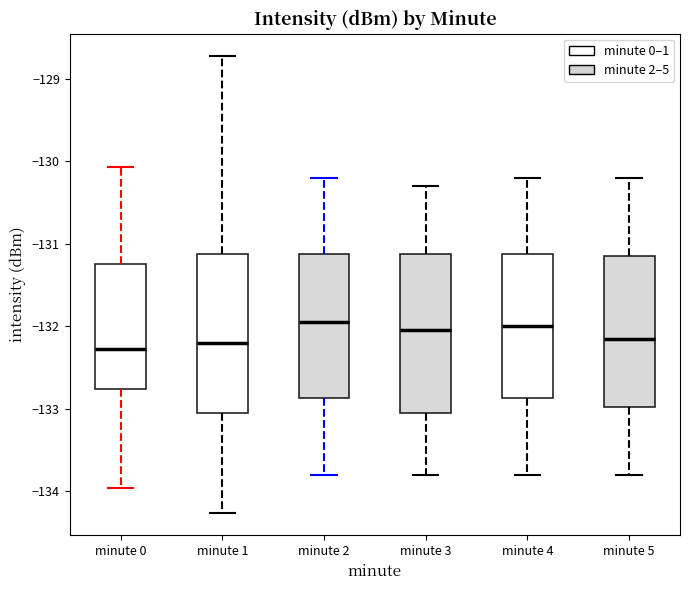

Reading left to right, transcribe this box plot: for each box, give where its median line is, the range the box spans, and where its two whiskers end, as read against the y-axis. The values are not printed on the chart, so give them approximately, as read against the axis.

minute 0: median -132.3, box -132.8 to -131.2, whiskers -134.0 to -130.1
minute 1: median -132.2, box -133.0 to -131.1, whiskers -134.3 to -128.7
minute 2: median -131.9, box -132.9 to -131.1, whiskers -133.8 to -130.2
minute 3: median -132.0, box -133.0 to -131.1, whiskers -133.8 to -130.3
minute 4: median -132.0, box -132.9 to -131.1, whiskers -133.8 to -130.2
minute 5: median -132.1, box -133.0 to -131.1, whiskers -133.8 to -130.2